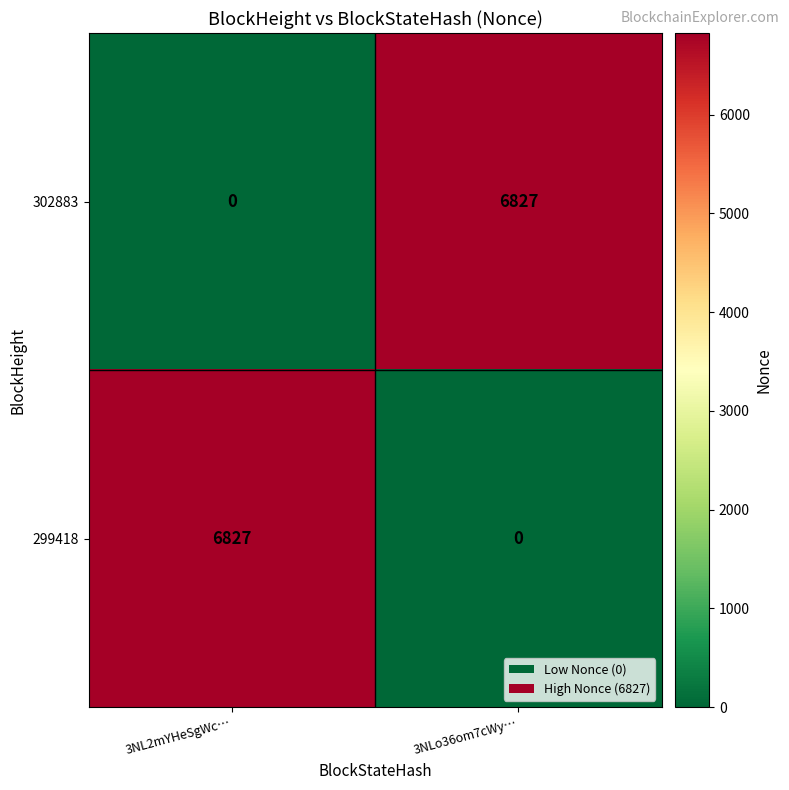

What is the total value across all series at 3NL2mYHeSgWc…?

6827